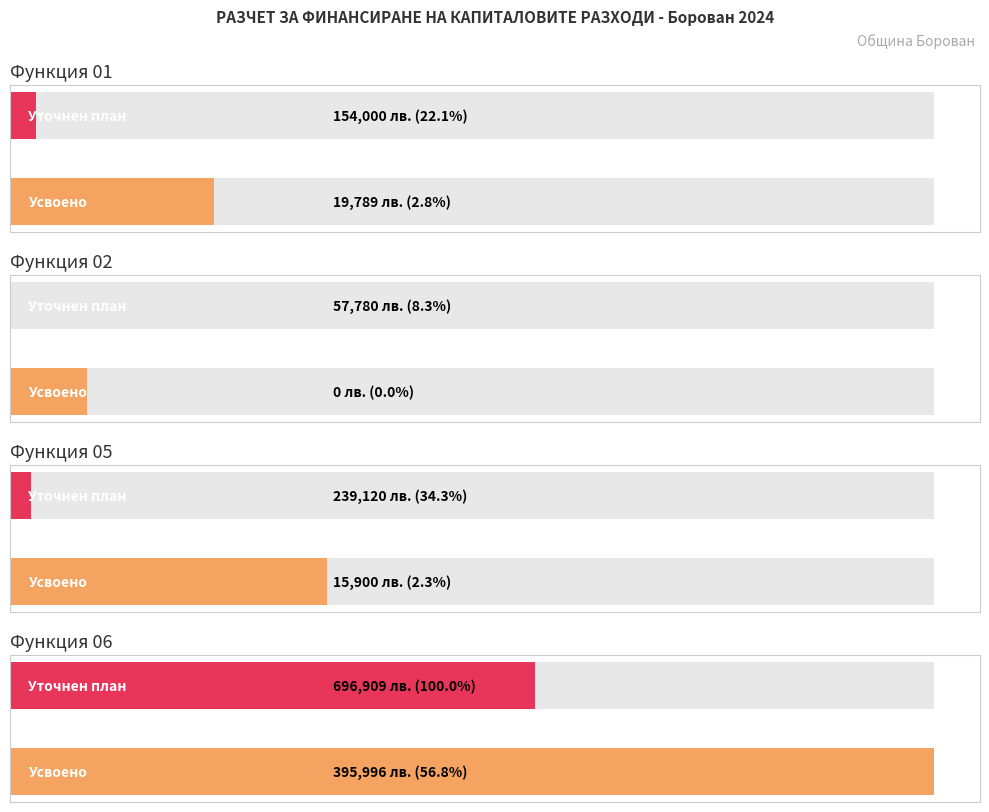

How many values in the Усвоено series exceed 19789?

1